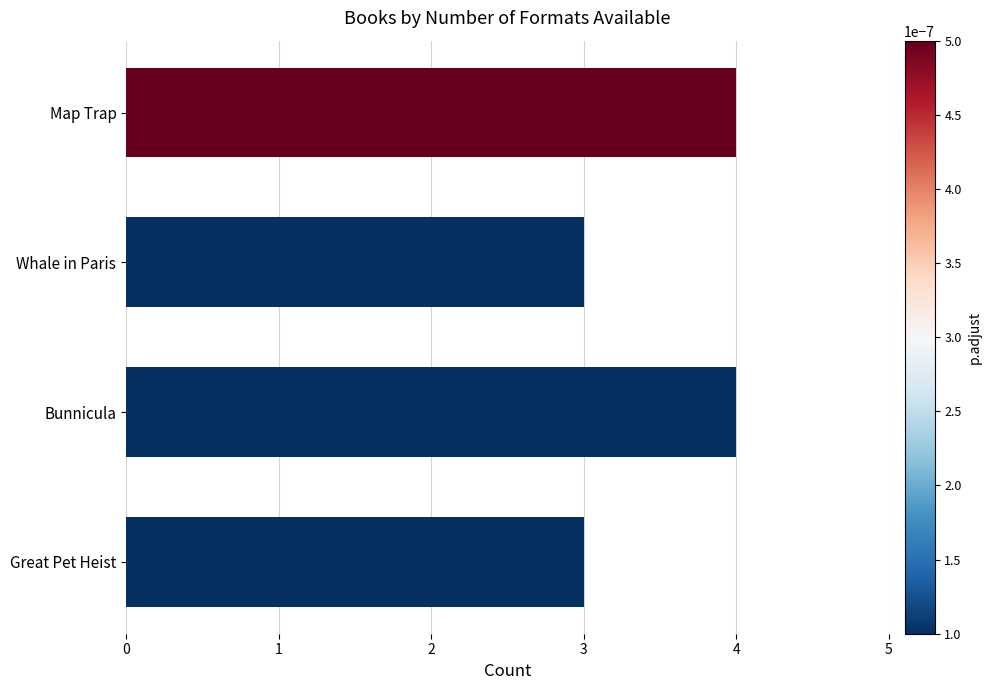

What is the approximate value at Map Trap?

4